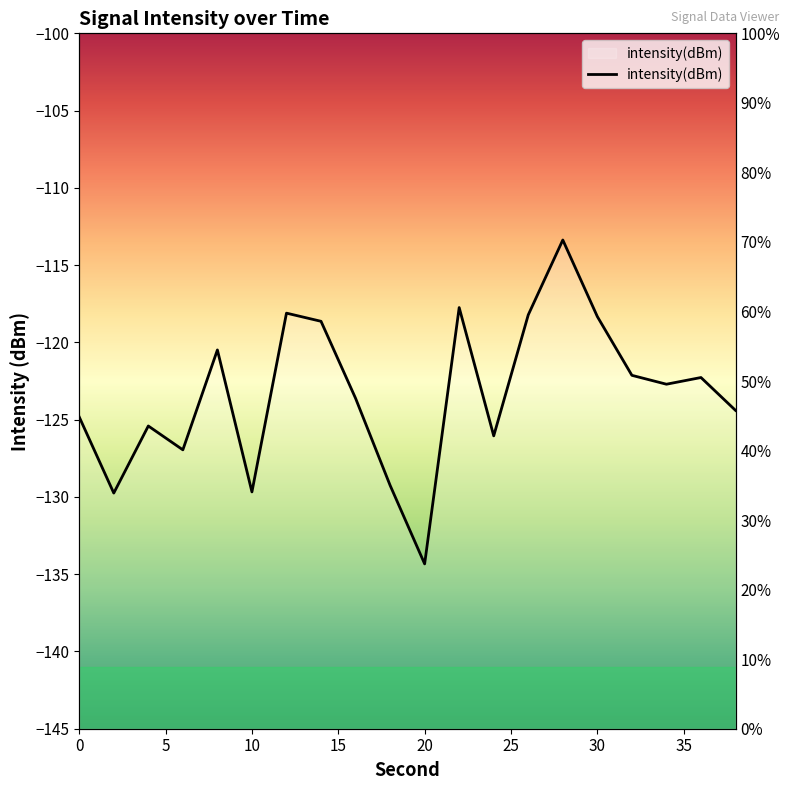

List the labels in order of value, smallest first.

20, 2, 10, 18, 6, 24, 4, 0, 38, 16, 34, 36, 32, 8, 14, 30, 26, 12, 22, 28